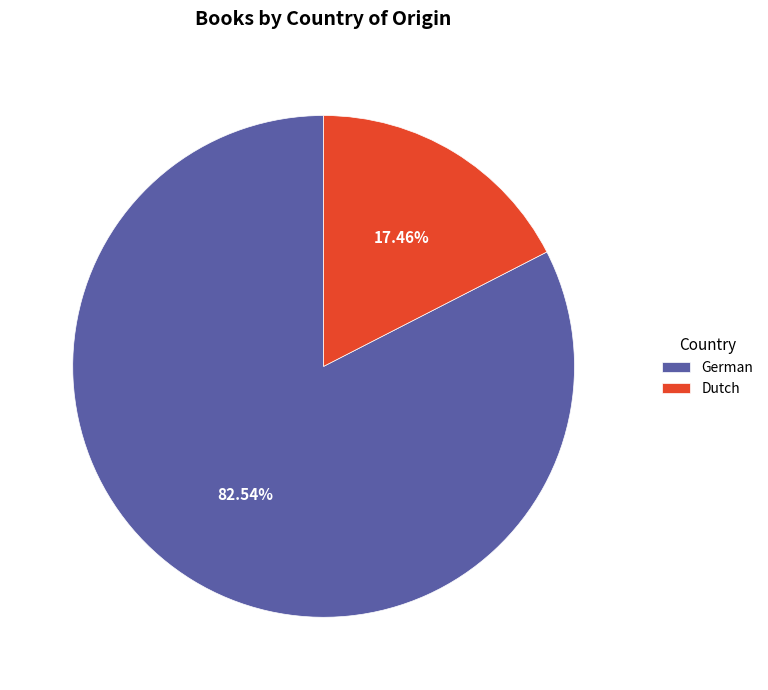

How many segments does this pie chart have?

2